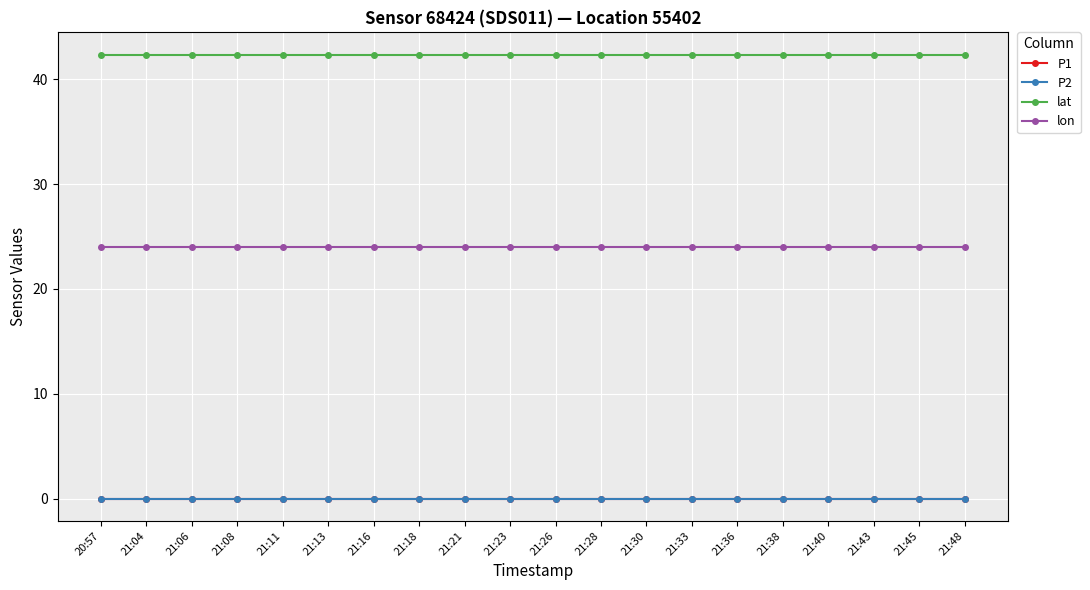

Which series has the largest range (max minus min)?

P1